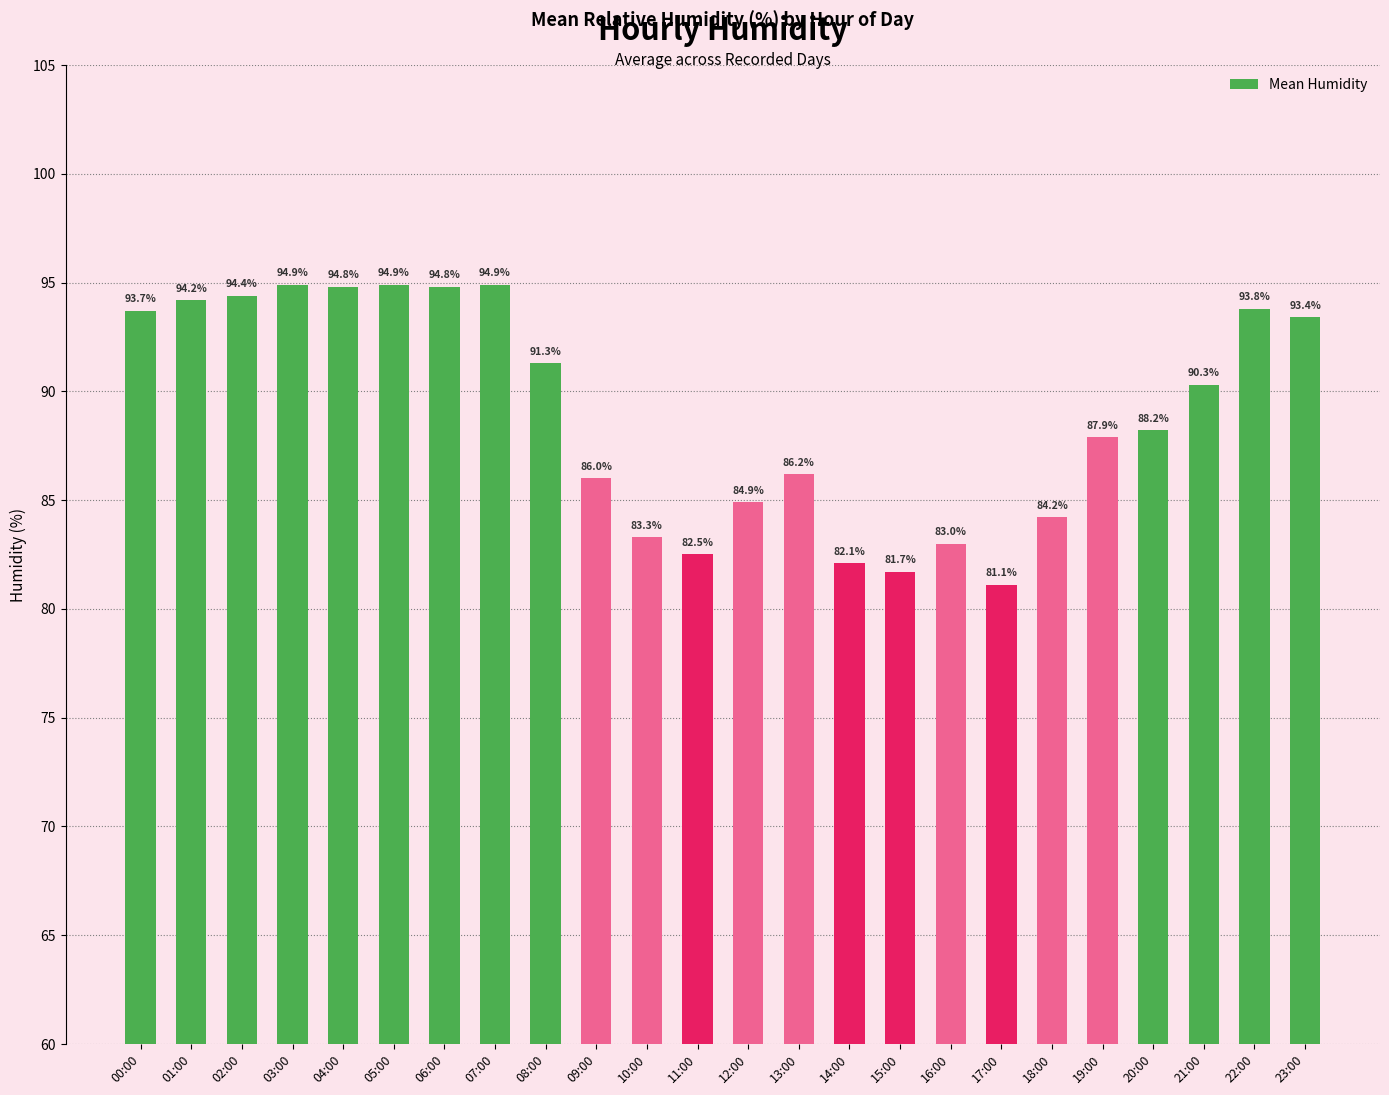

What is the change in value from 06:00 to 07:00?

+0.1